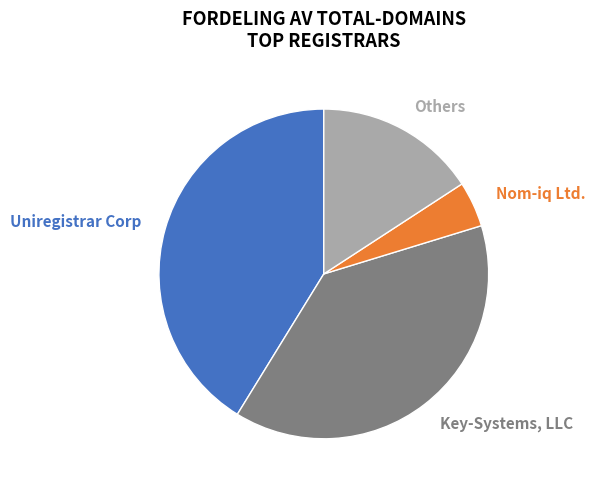

To the nearest percent, what is the average slice percentage?

25%